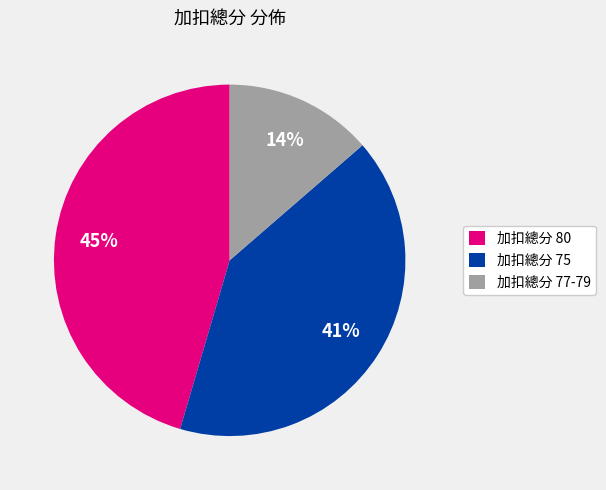

Do 加扣總分 77-79 and 加扣總分 80 together represent more than half of the pie?

Yes